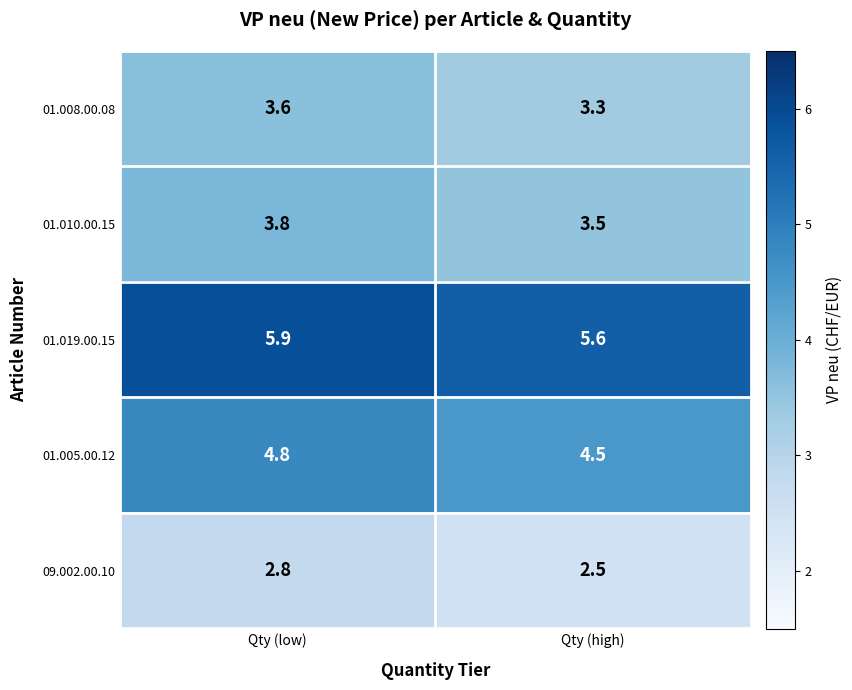

True or false: 01.008.00.08 has a value of 3.3 at Qty (high).

True